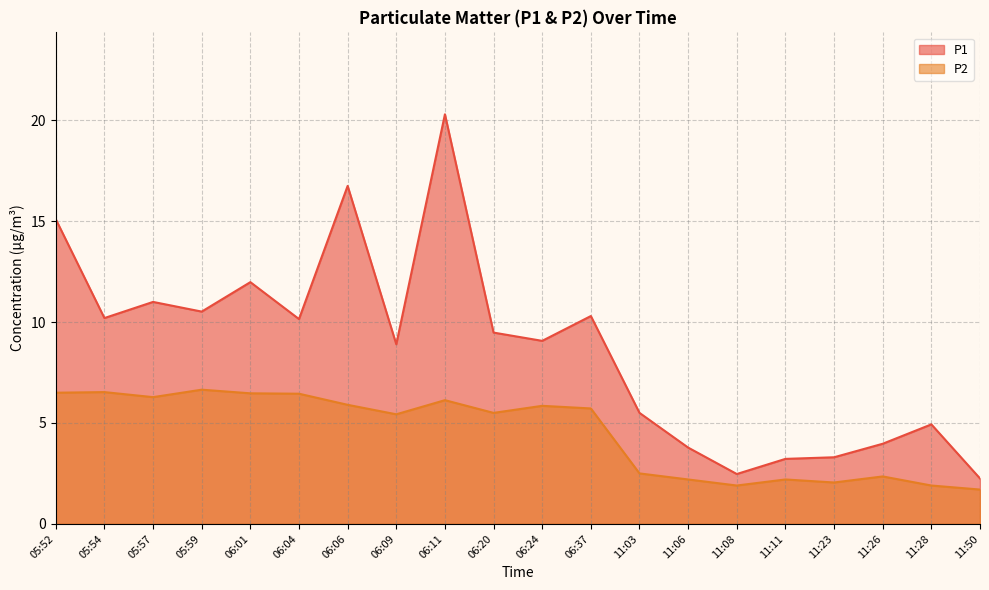

Read the P1 value at 11:06.

3.8